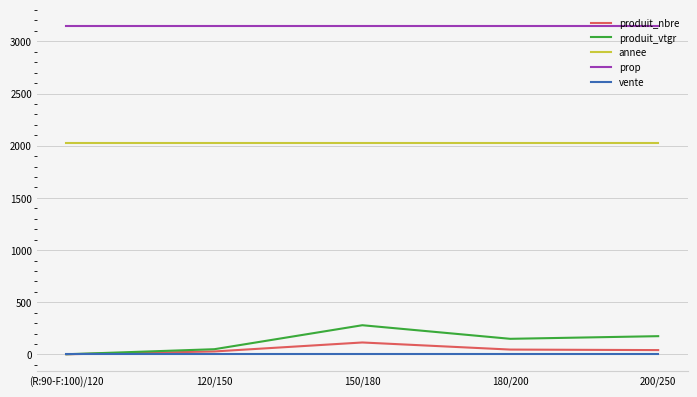

At 180/200, list the series in order from largest to smallest.

prop, annee, produit_vtgr, produit_nbre, vente